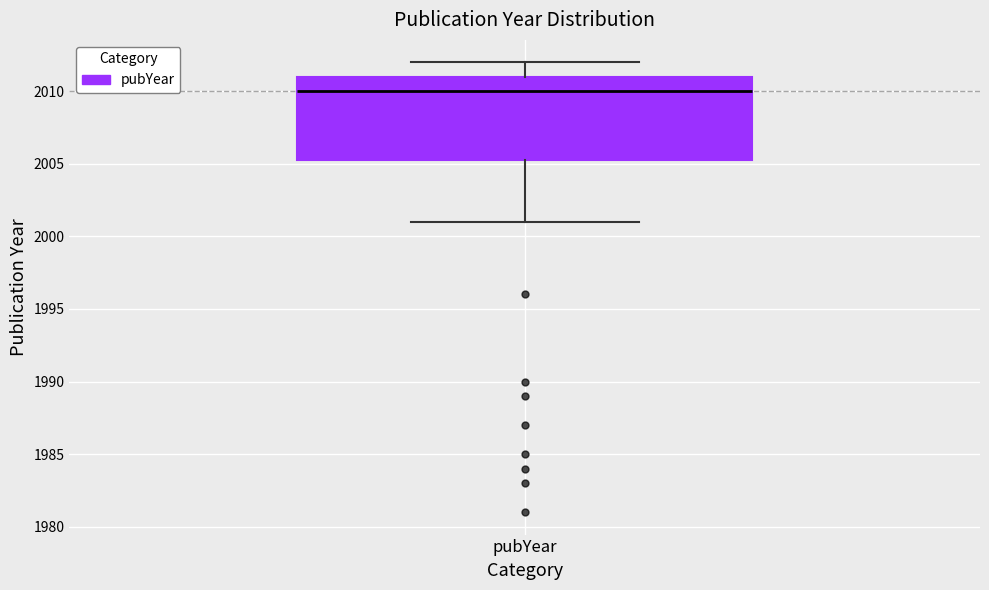

Where does the median line of the box for pubYear sit on the y-axis? The values are not printed on the chart, so give them approximately, as read against the axis.

2010.0